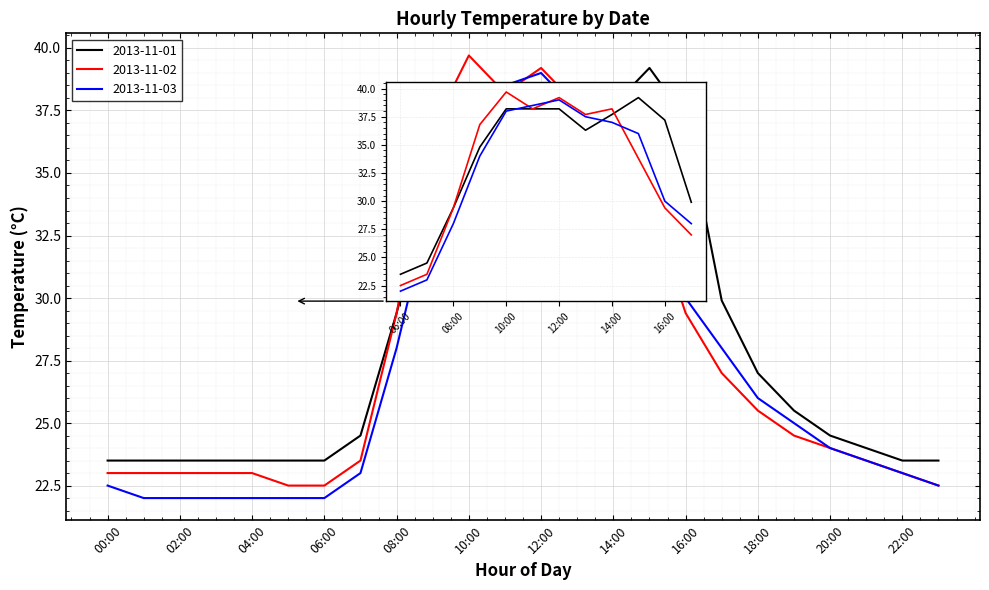

True or false: 2013-11-03 and 2013-11-01 cross at least once.

True